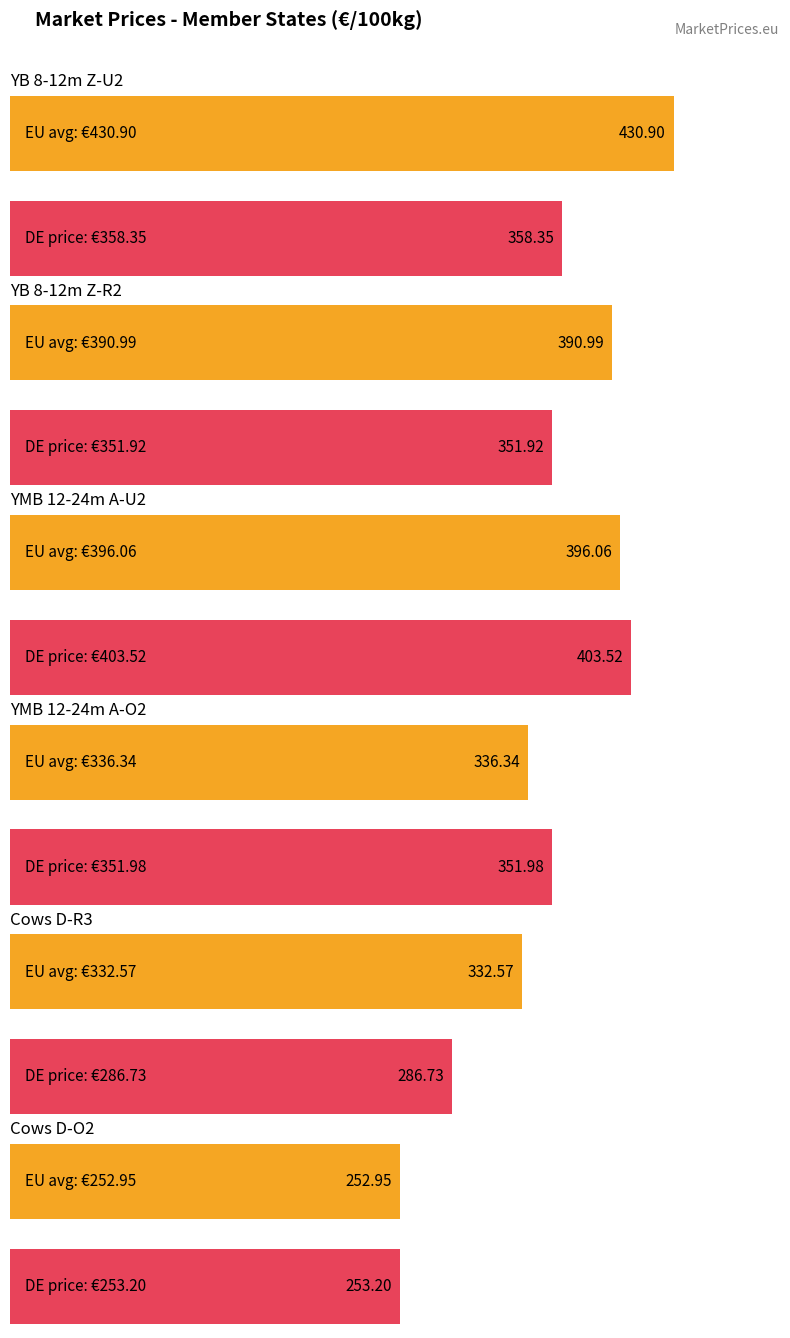

What is the label of the 6th bar from the left?

Cows D-O2